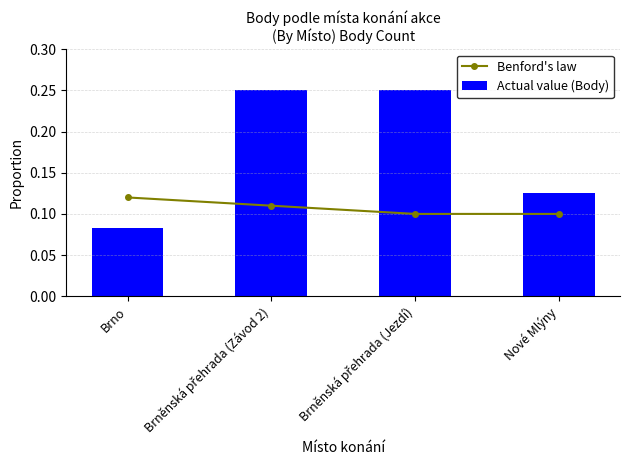

At how many categories does at least one series exceed 0?

4